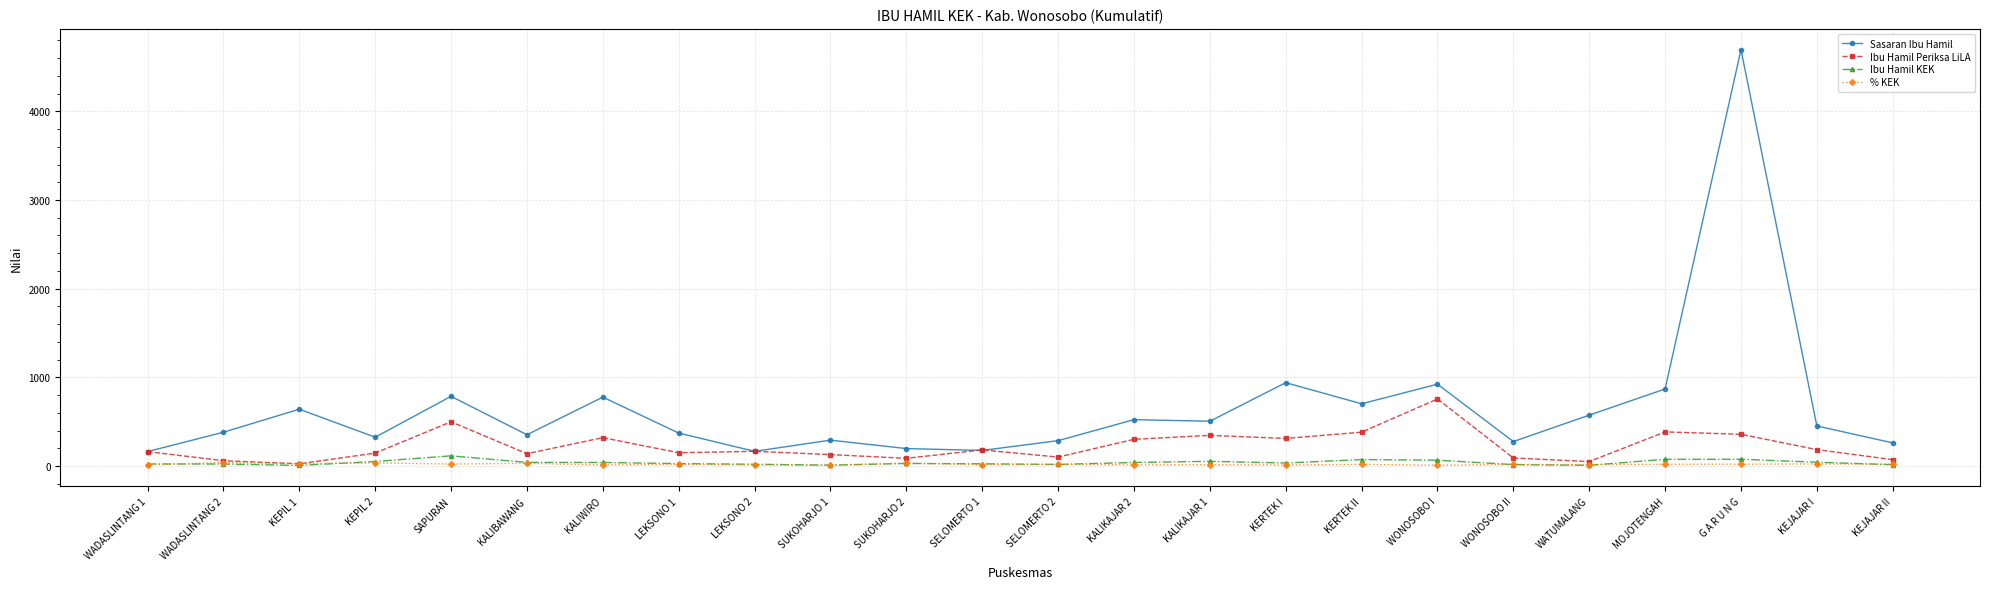

Is the value of % KEK at KERTEK II greater than the value of Ibu Hamil Periksa LiLA at KALIKAJAR 1?

No